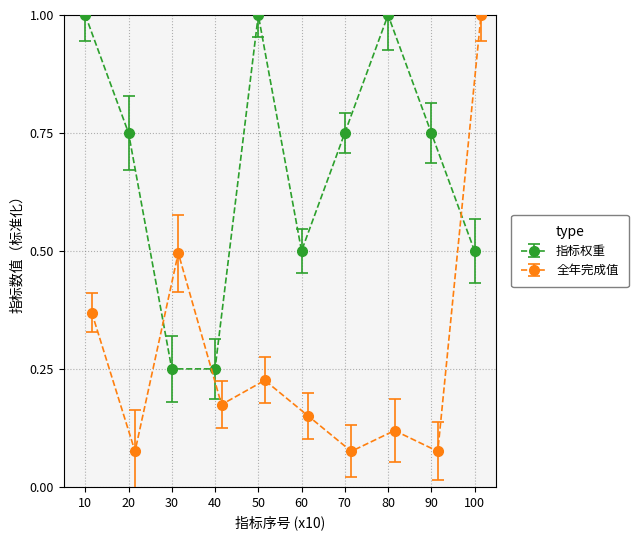

What is the value of the 指标权重 point at the 6th from the left?

0.5